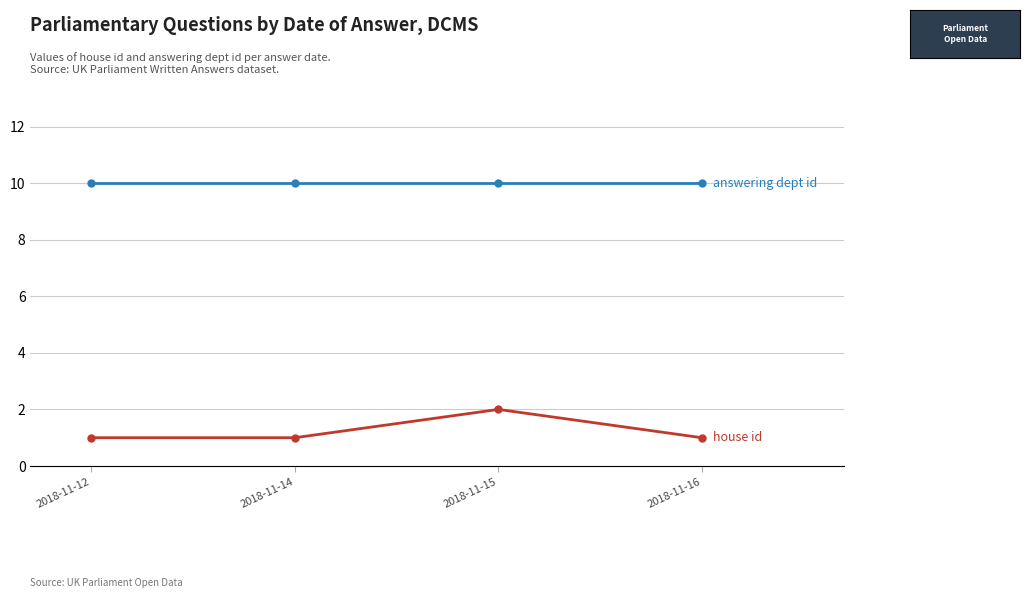

What is the difference between the highest and lowest values at 2018-11-12?

9